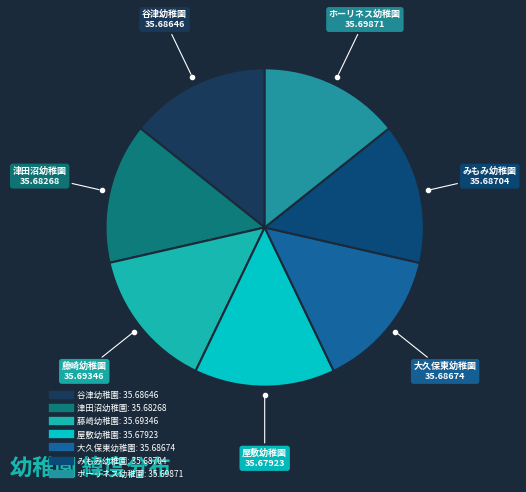

Is ホーリネス幼稚園 the majority of the pie?

No